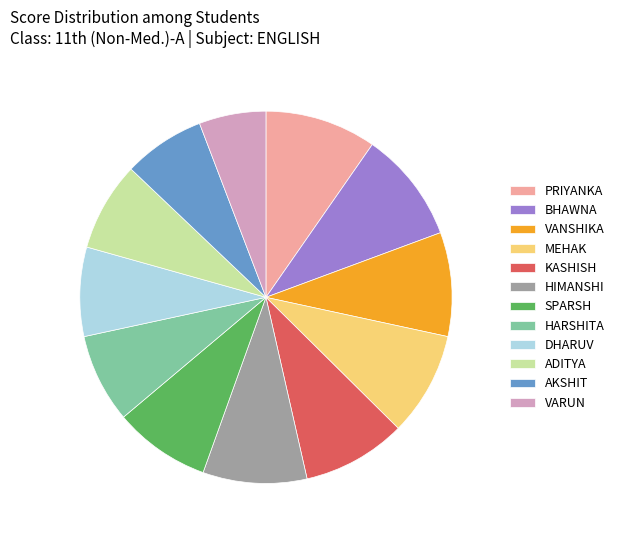

Approximately how many times larger is the value at AKSHIT compared to KASHISH?

0.8